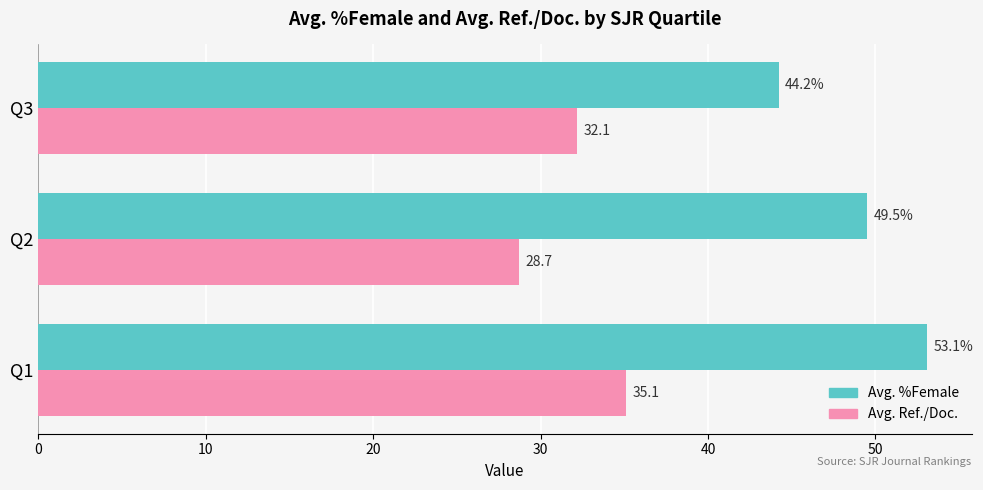

List the series in order of their peak value, highest first.

Avg. %Female, Avg. Ref./Doc.